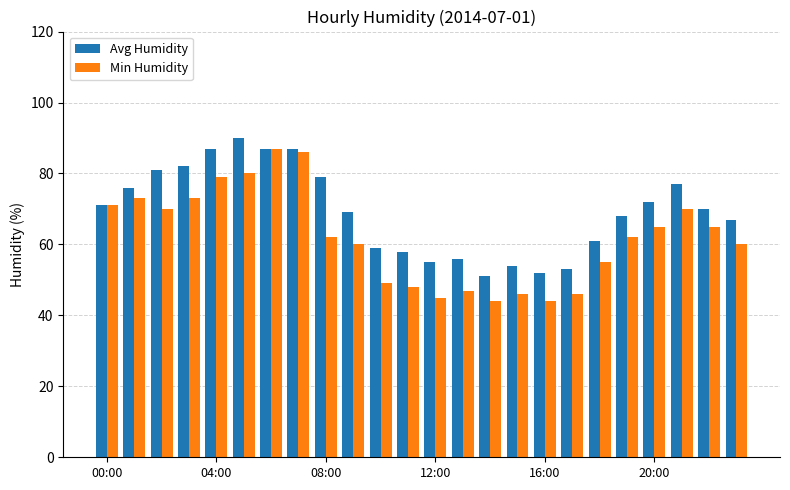

What is the difference between the second highest and minimum values in the Avg Humidity series?

36